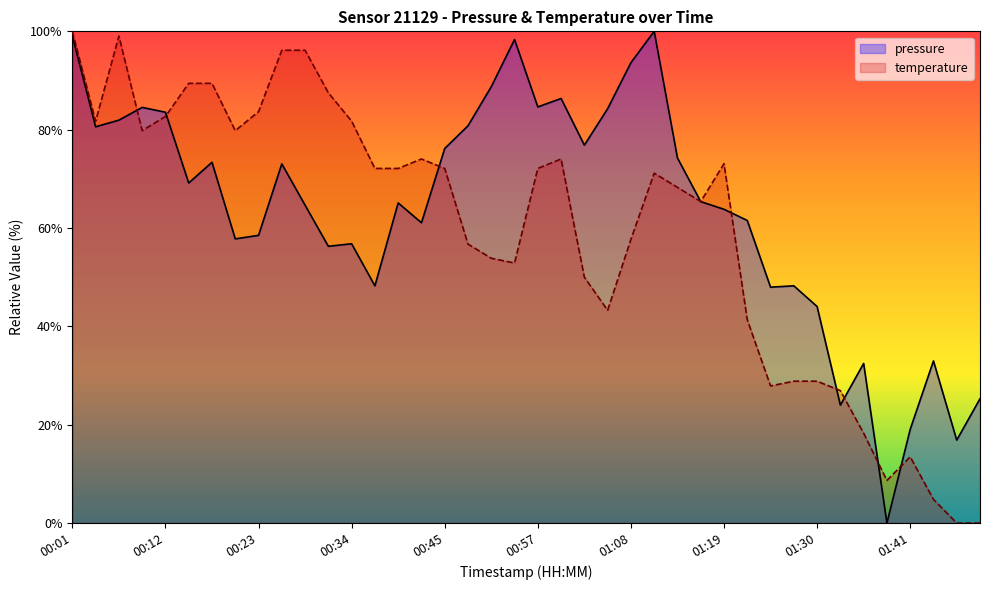

How many interior local valleys does the pressure series have?

12